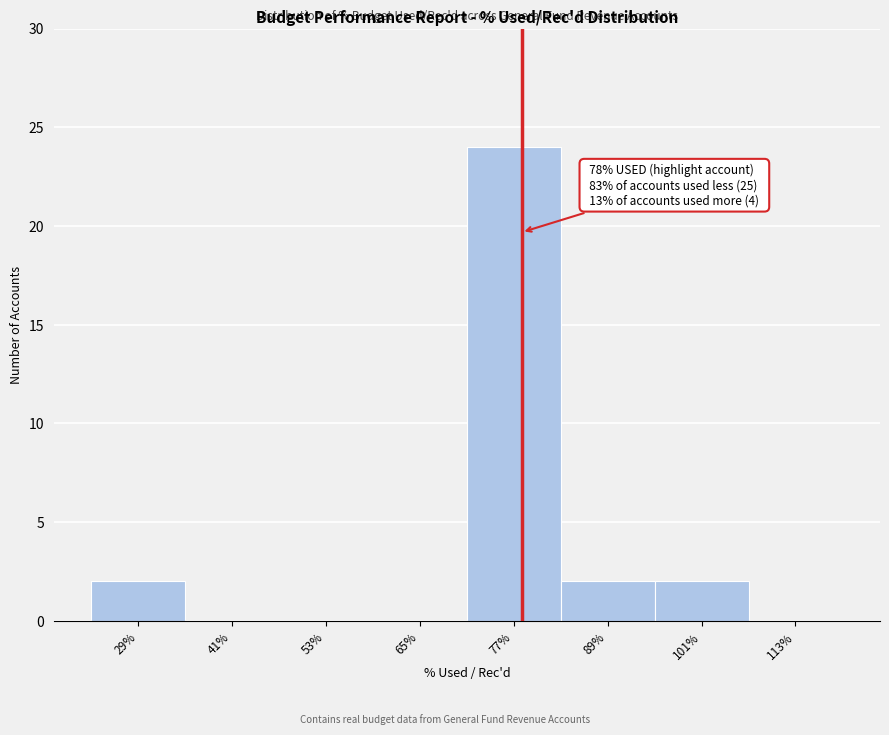

Over which range of the x-axis is the bar tallest?

71 to 83